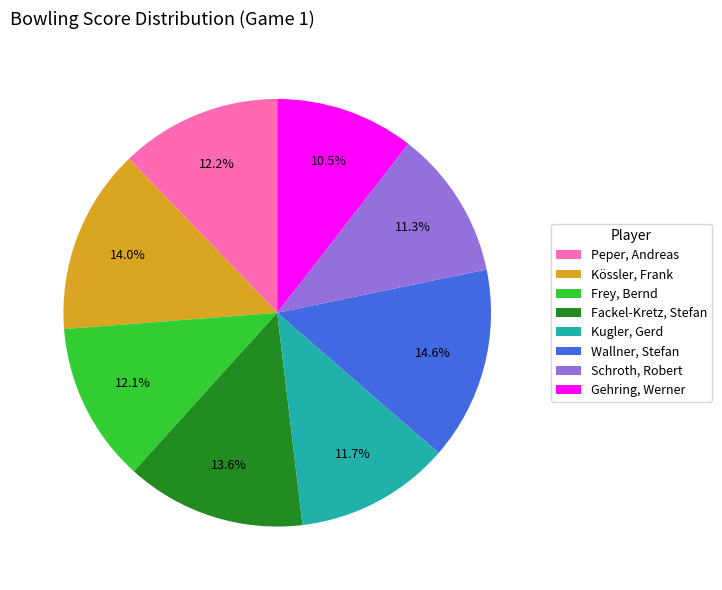

Approximately how many times larger is the value at Peper, Andreas compared to Kugler, Gerd?

1.0